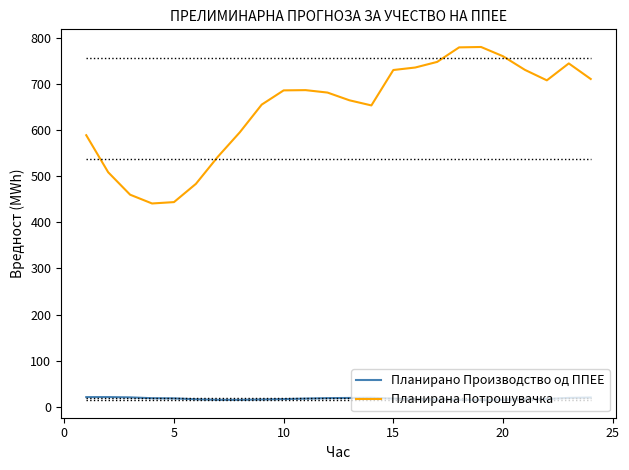

Rank the series by their average value, from highest to lowest.

Планирана Потрошувачка, Планирано Производство од ППЕЕ